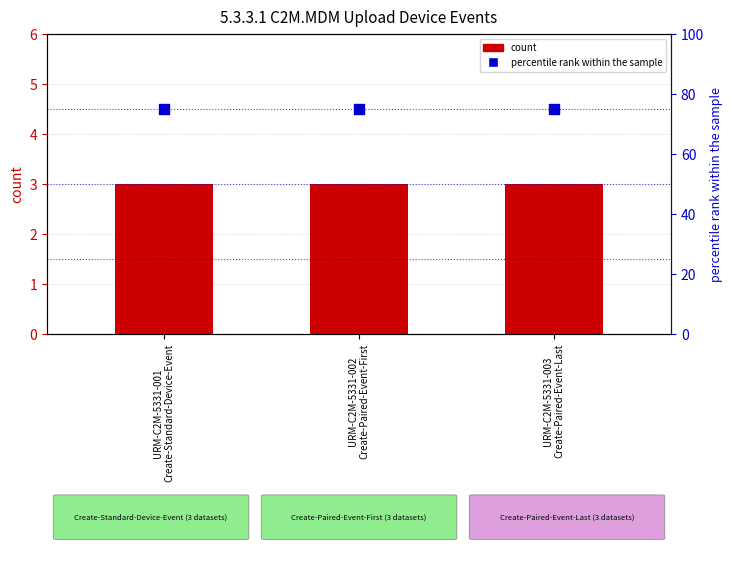

Is the value of count at URM-C2M-5331-003
Create-Paired-Event-Last greater than the value of percentile rank within the sample at URM-C2M-5331-001
Create-Standard-Device-Event?

No